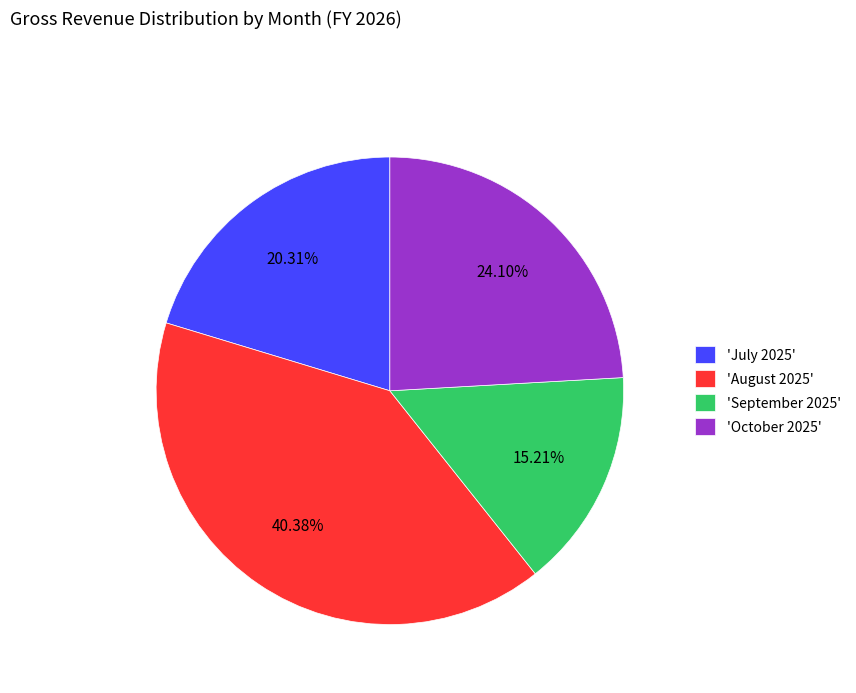

How many slices are in this pie chart?

4